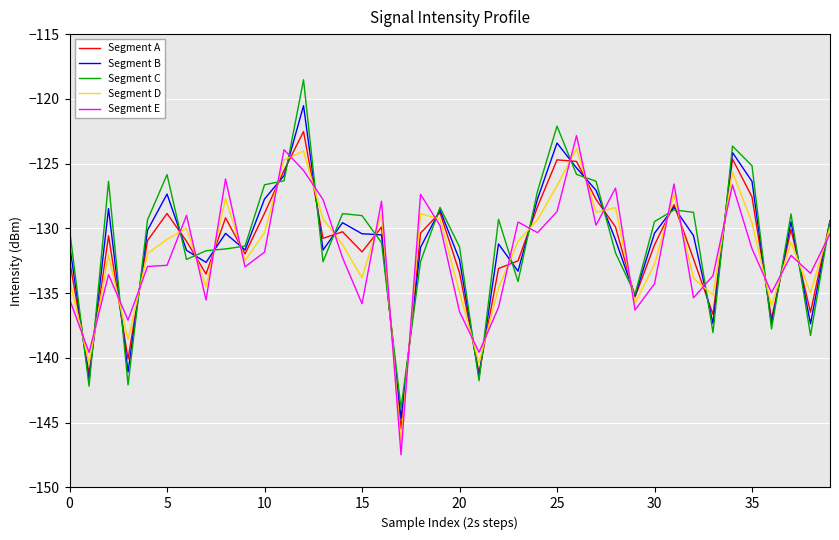

List the series in order of their overall mean, highest first.

Segment C, Segment B, Segment A, Segment D, Segment E